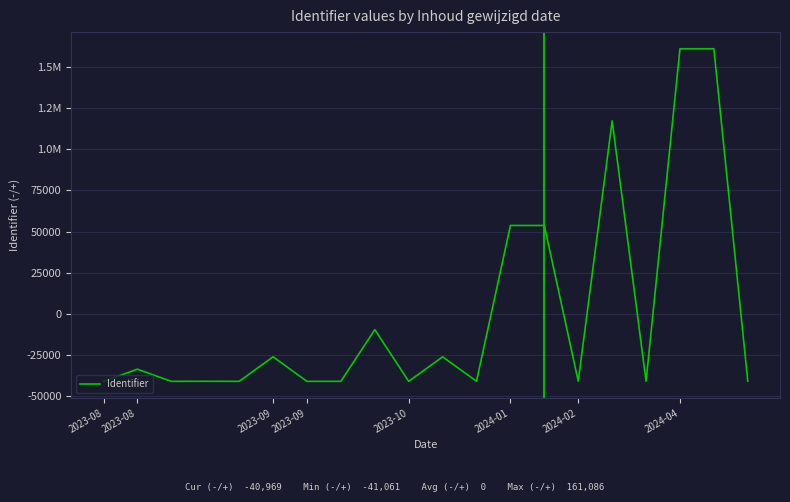

Does the chart display data point markers on the line(s)?

No